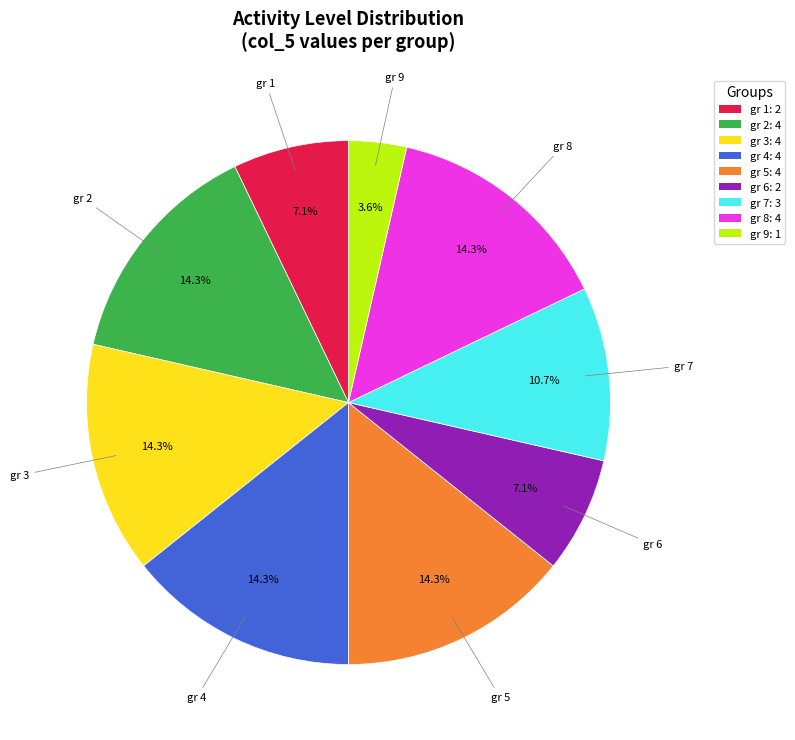

To the nearest percent, what is the combined percentage of gr 7 and gr 6?

18%